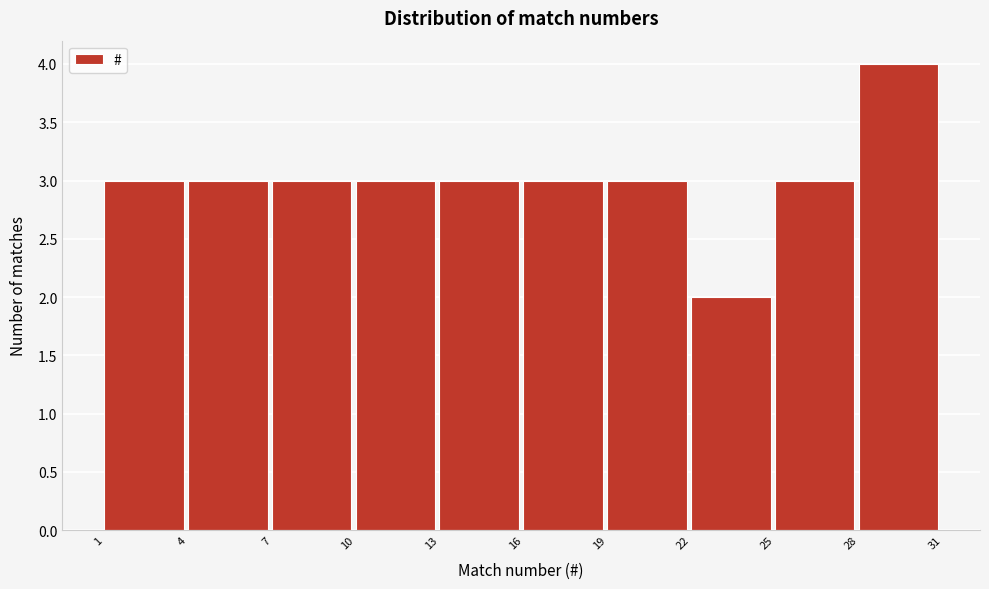

Reading left to right, list every bar in this chart as the range it spans on the x-axis followed by its height. The values are not printed on the chart, so give them approximately, as read against the axis.

1 to 4: 3
4 to 7: 3
7 to 10: 3
10 to 13: 3
13 to 16: 3
16 to 19: 3
19 to 22: 3
22 to 25: 2
25 to 28: 3
28 to 31: 4